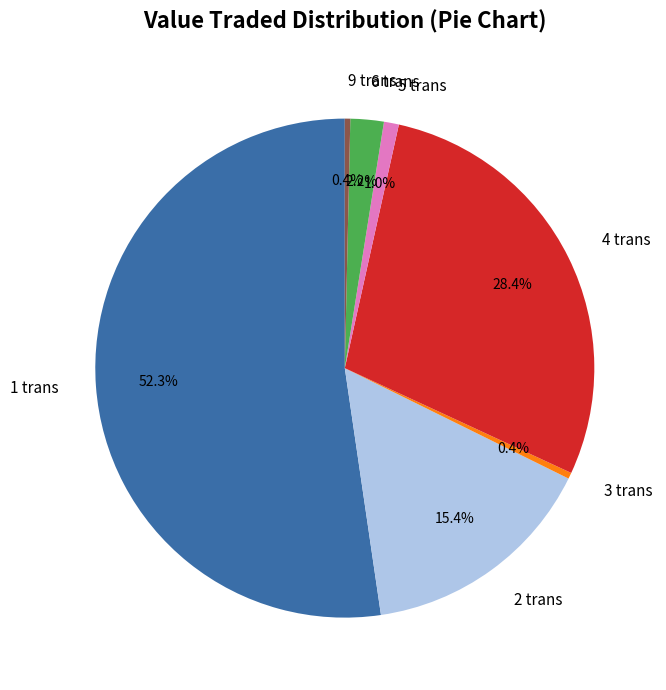

To the nearest percent, what is the average slice percentage?

14%